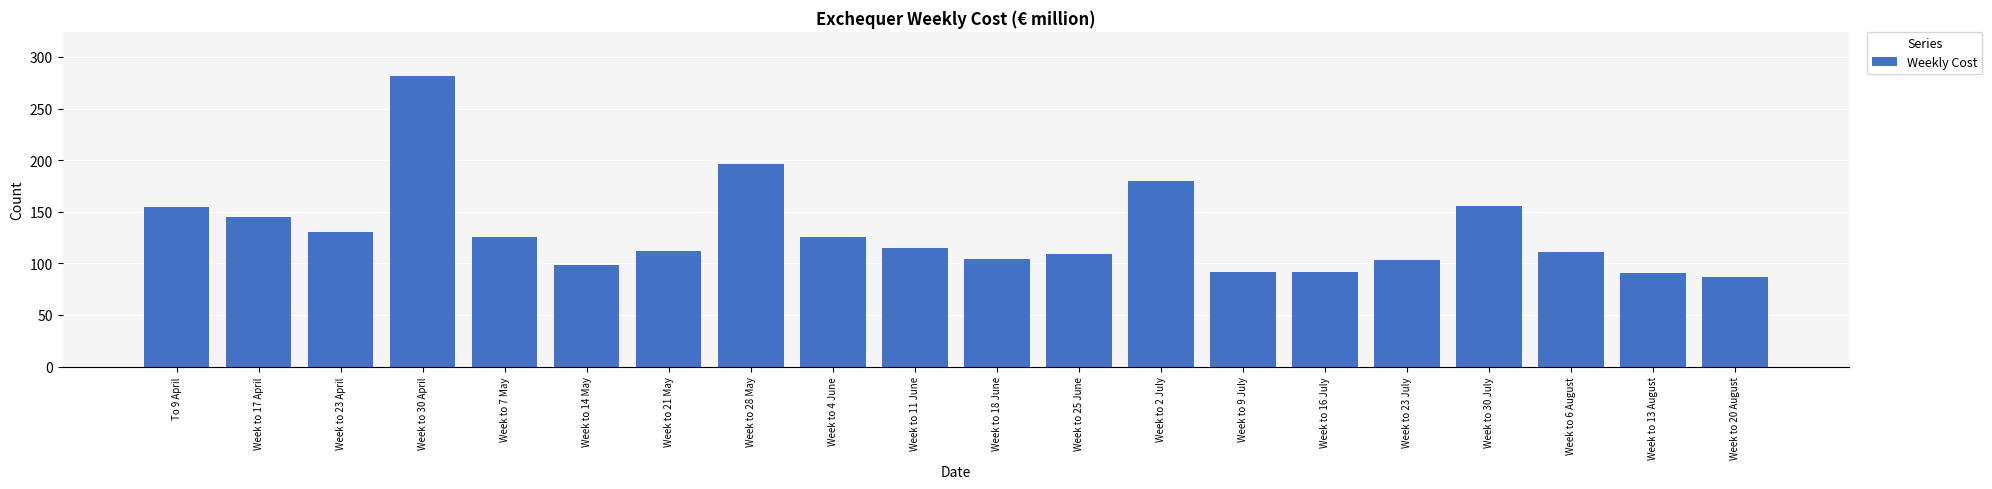

Does the chart contain any negative values?

No